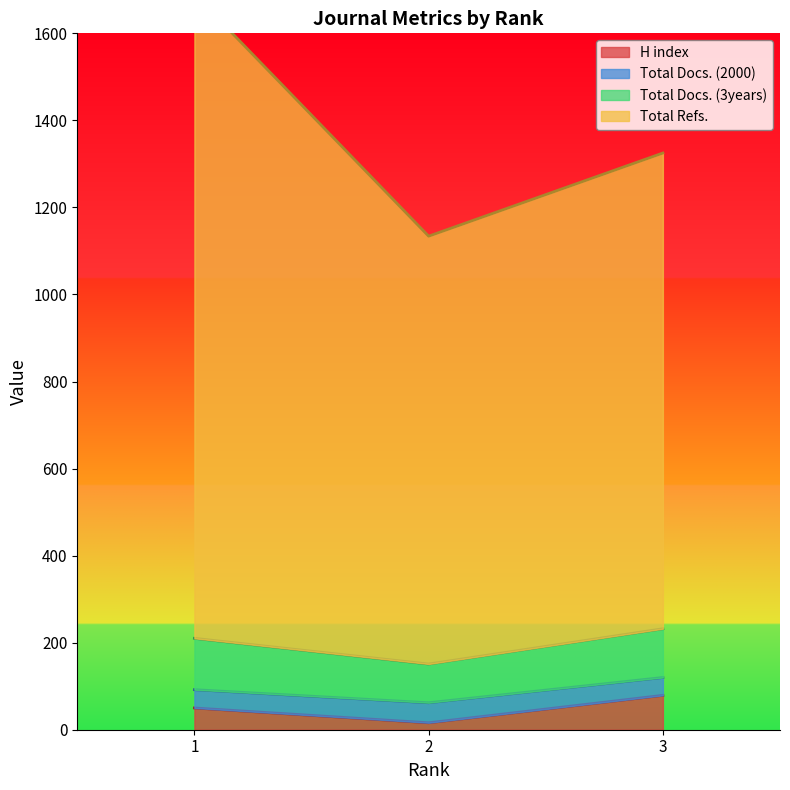

What is the value of the Total Refs. point at the 3rd from the left?

1325